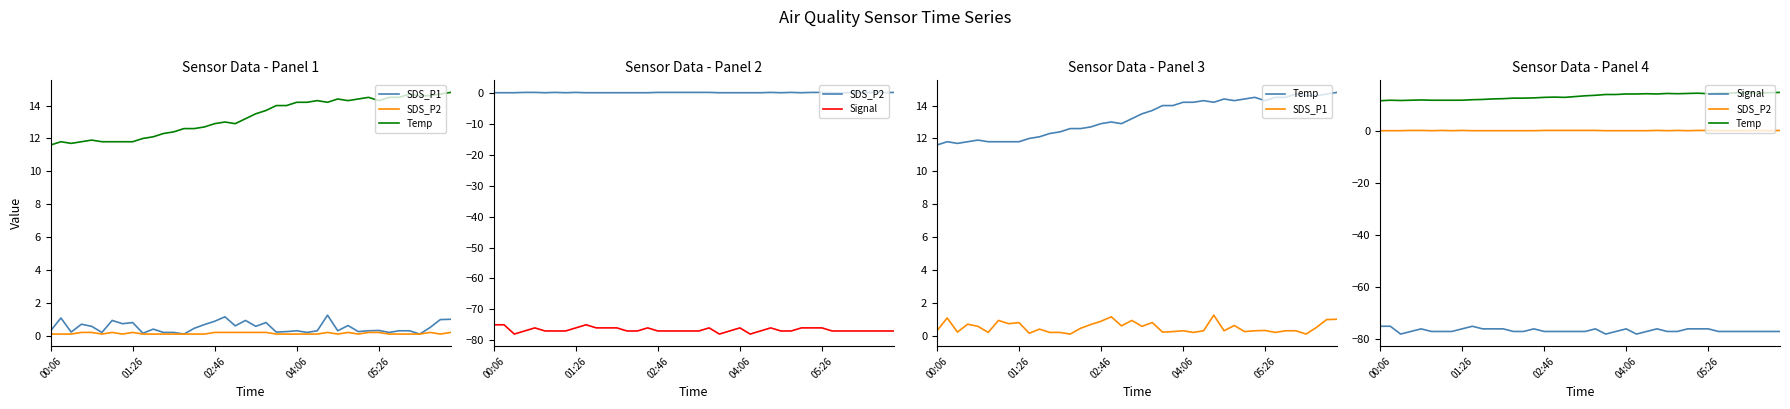

What is the maximum value for SDS_P2?

0.2